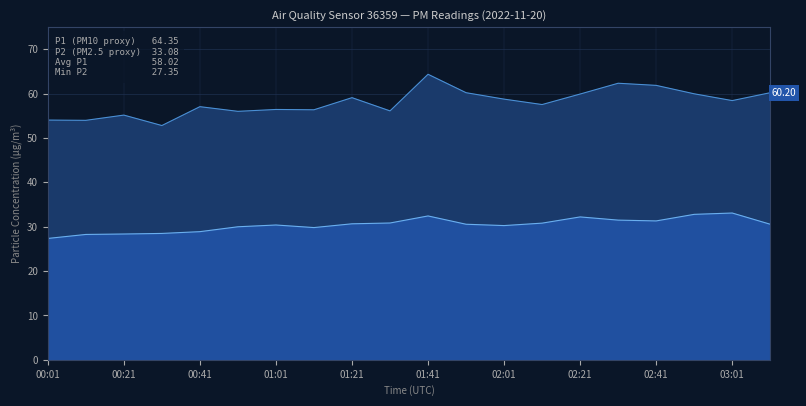

Which has a higher value, 00:11 or 03:11?

03:11